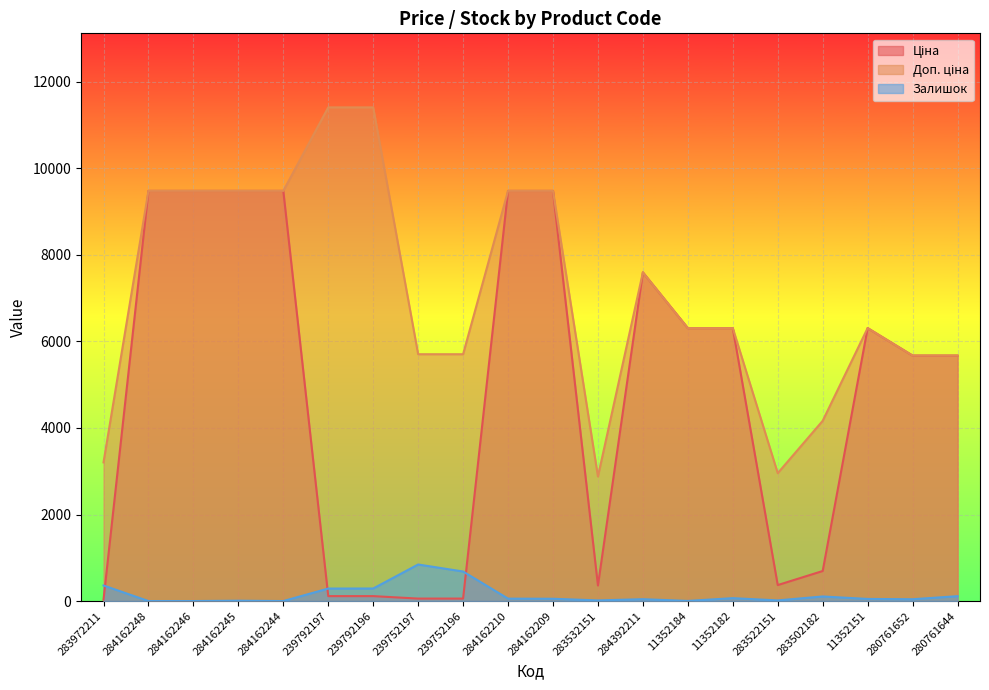

Reading left to right, transcribe all the data shown in this chart.

Ціна: 32.0	9480.1	9480.1	9480.1	9480.1	114.1	114.1	57.0	57.0	9480.1	9480.1	359.9	7596.5	6308.8	6308.8	369.5	694.3	6308.8	5673.8	5673.8
Доп. ціна: 3205.0	9480.1	9480.1	9480.1	9480.1	11410.0	11410.0	5705.0	5705.0	9480.1	9480.1	2878.8	7596.5	6308.8	6308.8	2955.8	4165.6	6308.8	5673.8	5673.8
Залишок: 360.0	0.0	0.0	8.0	0.0	289.0	290.0	845.0	683.0	56.0	53.0	15.0	43.0	3.0	67.0	15.0	106.0	49.0	42.0	113.0